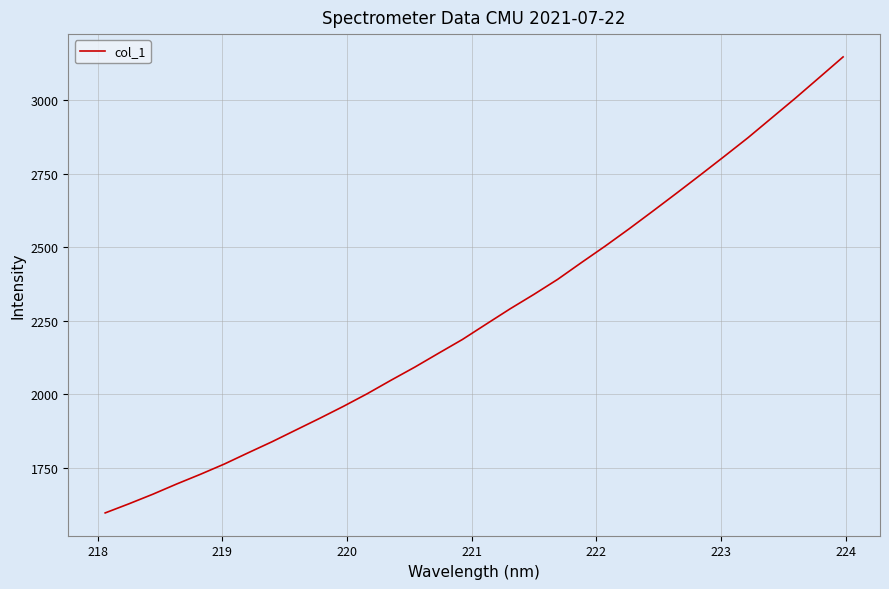

What is the difference between the maximum and minimum values?

1549.5